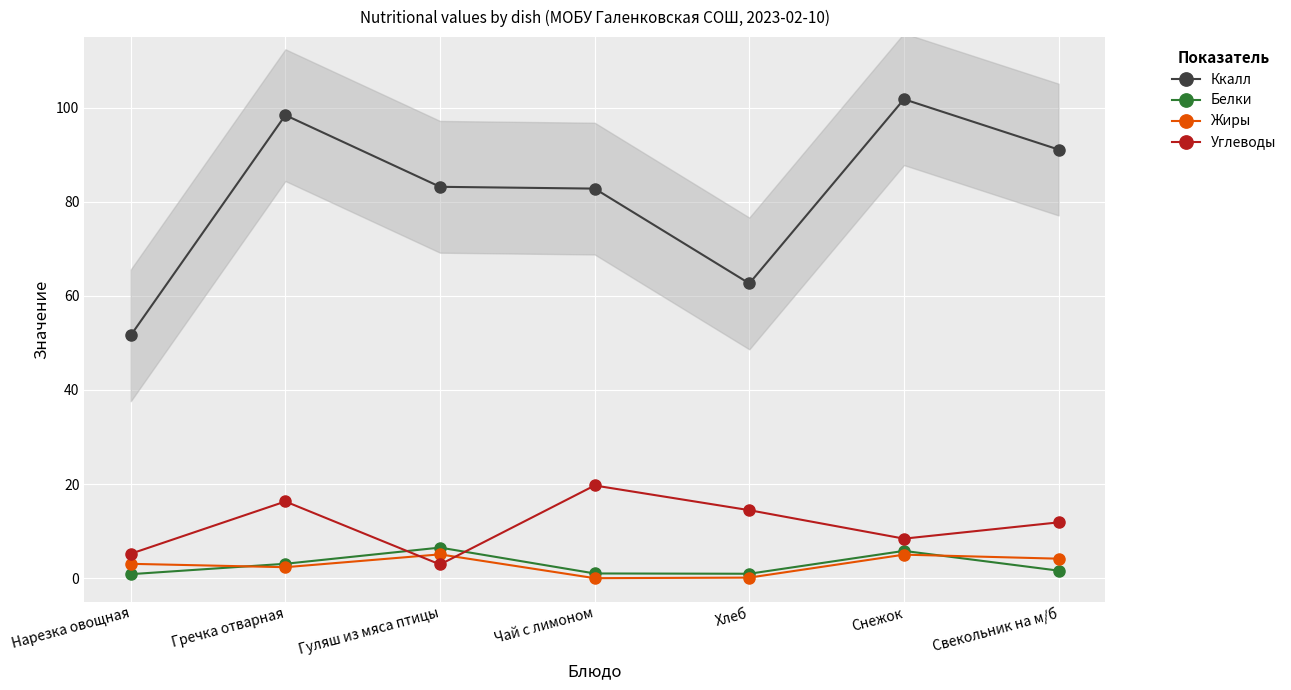

Reading right to left, extract all data points from this chart.

Ккалл: Свекольник на м/б=91.1	Снежок=101.8	Хлеб=62.6	Чай с лимоном=82.8	Гуляш из мяса птицы=83.2	Гречка отварная=98.4	Нарезка овощная=51.6
Белки: Свекольник на м/б=1.6	Снежок=5.8	Хлеб=0.9	Чай с лимоном=1.0	Гуляш из мяса птицы=6.5	Гречка отварная=3.1	Нарезка овощная=0.8
Жиры: Свекольник на м/б=4.1	Снежок=5.0	Хлеб=0.1	Чай с лимоном=0.0	Гуляш из мяса птицы=5.1	Гречка отварная=2.3	Нарезка овощная=3.0
Углеводы: Свекольник на м/б=11.9	Снежок=8.4	Хлеб=14.4	Чай с лимоном=19.7	Гуляш из мяса птицы=2.9	Гречка отварная=16.3	Нарезка овощная=5.2